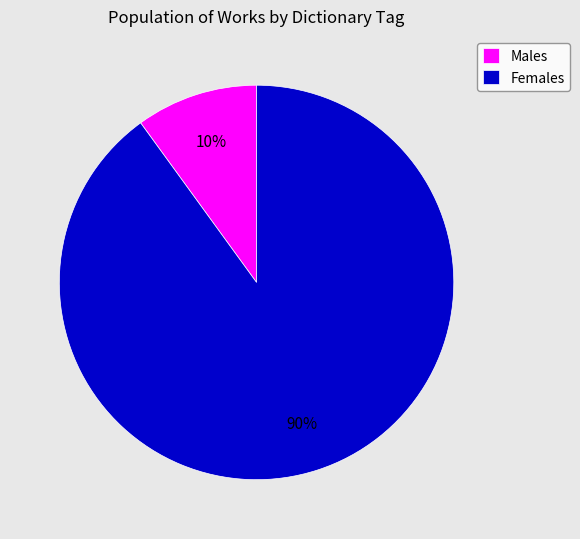

Is there a majority slice in this chart?

Yes